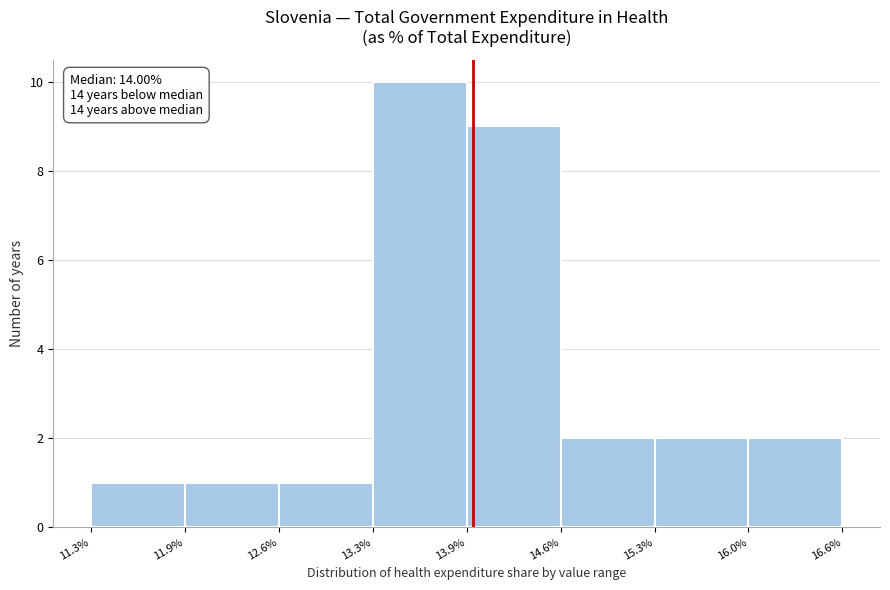

Over which range of the x-axis is the bar tallest?

13.3% to 13.9%